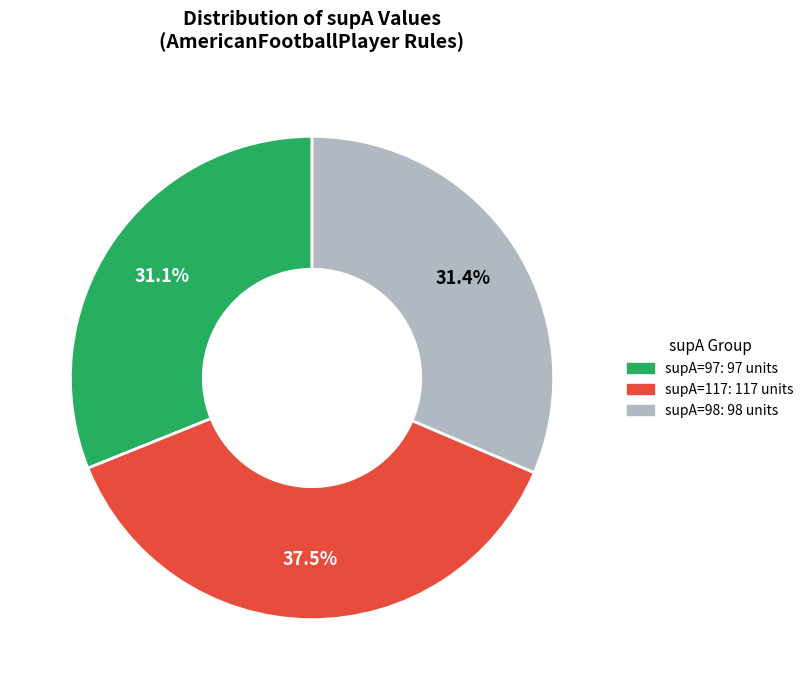

Is there a majority slice in this chart?

No